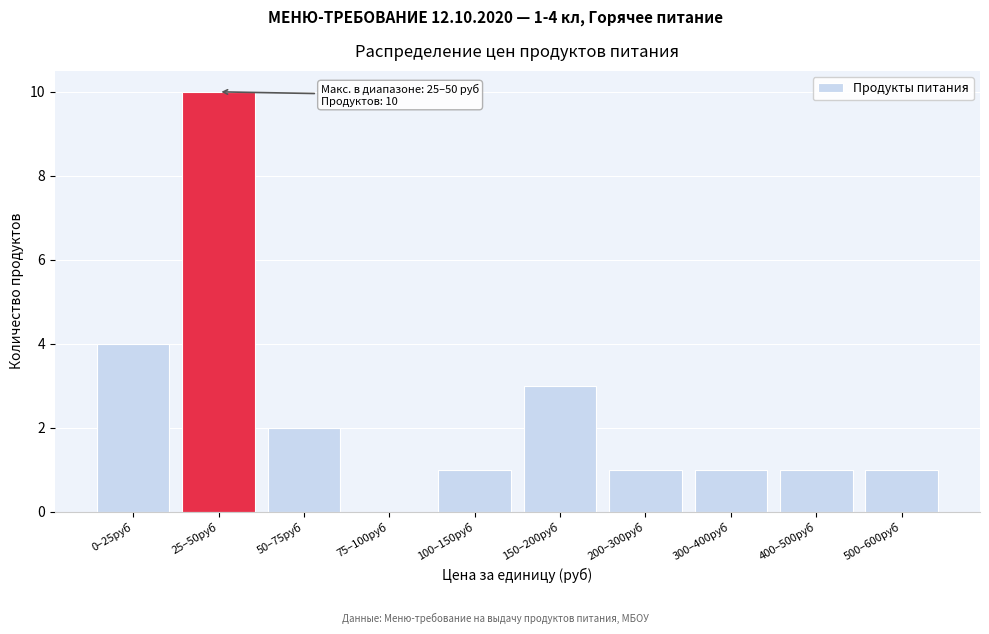

Reading right to left, list all the values displayed in this chart.

500–600руб=1	400–500руб=1	300–400руб=1	200–300руб=1	150–200руб=3	100–150руб=1	75–100руб=0	50–75руб=2	25–50руб=10	0–25руб=4